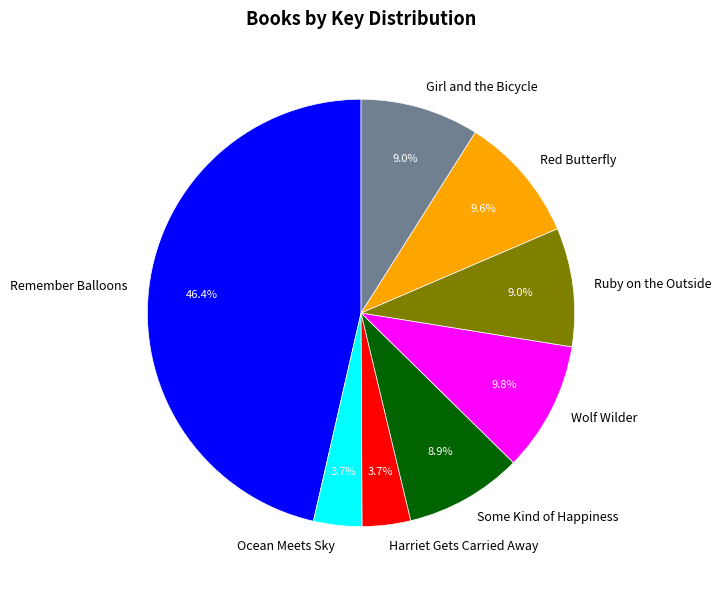

What percentage is the Wolf Wilder slice, to the nearest percent?

10%